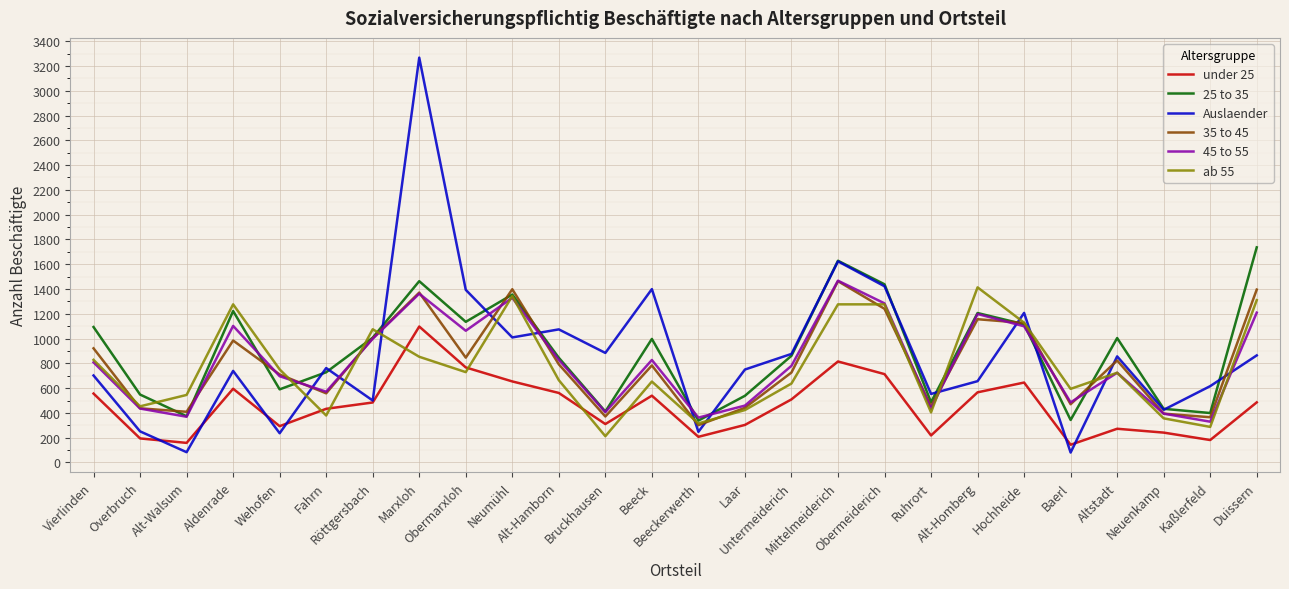

What is the maximum value shown in the chart?

3267